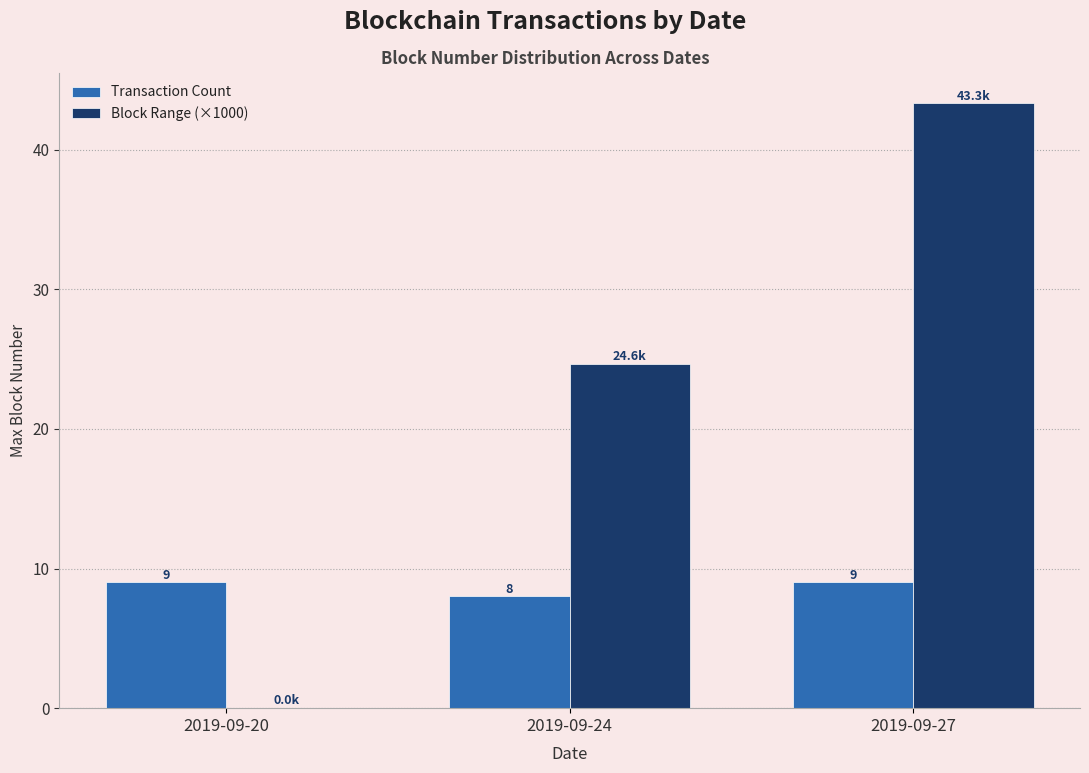

At which category is the sum across all series the highest?

2019-09-27